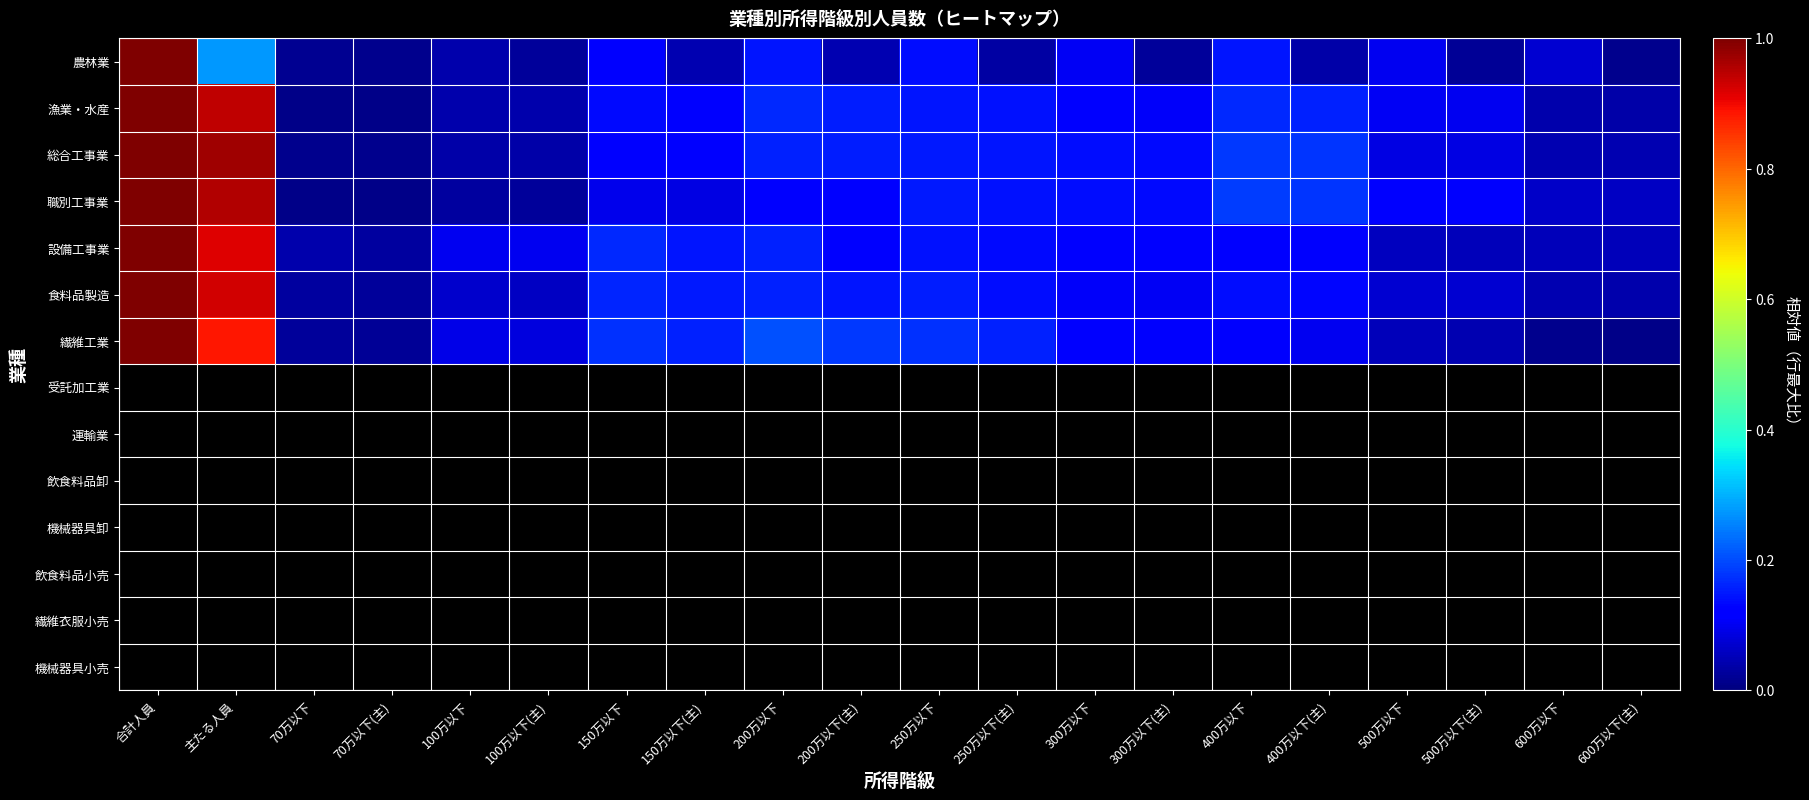

Rank the series at 300万以下 from highest to lowest value.

総合工事業, 職別工事業, 繊維工業, 設備工事業, 漁業・水産, 食料品製造, 農林業